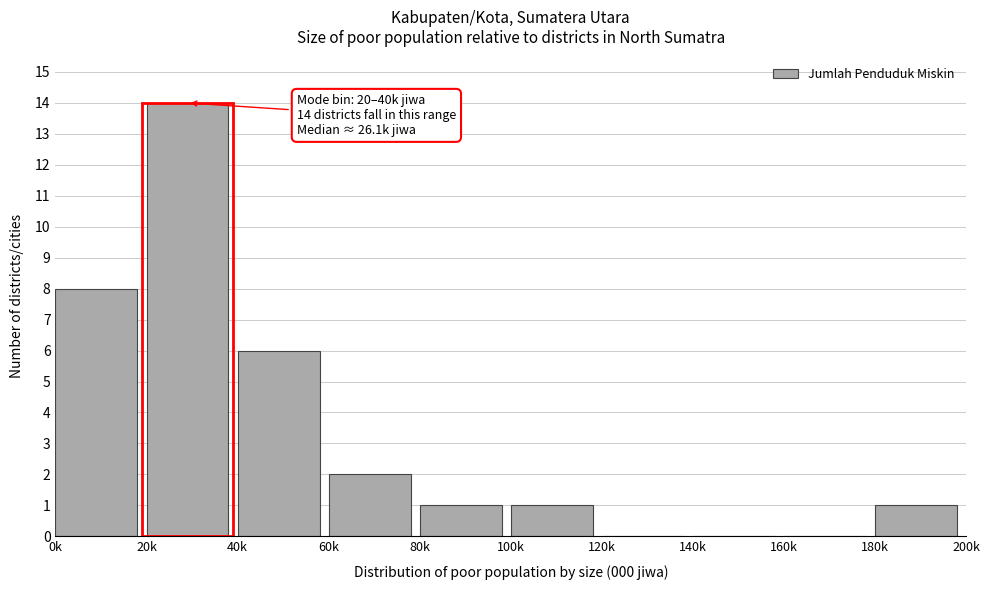

Reading left to right, list all the values displayed in this chart.

0k=8	20k=14	40k=6	60k=2	80k=1	100k=1	120k=0	140k=0	160k=0	180k=1